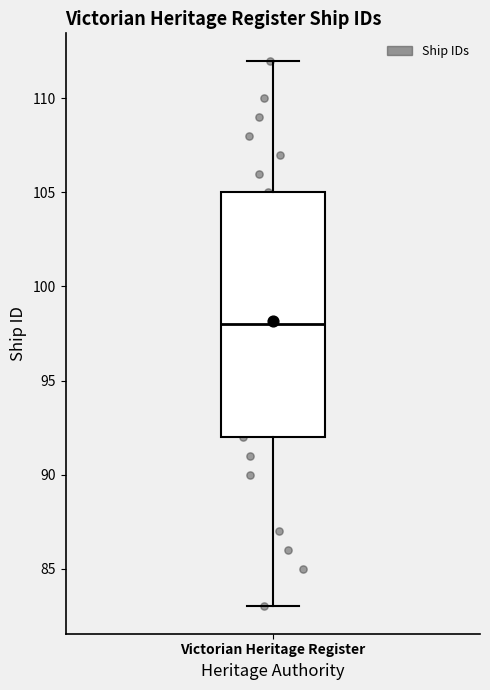

Where is the upper edge of the box for Victorian Heritage Register on the y-axis? The values are not printed on the chart, so give them approximately, as read against the axis.

105